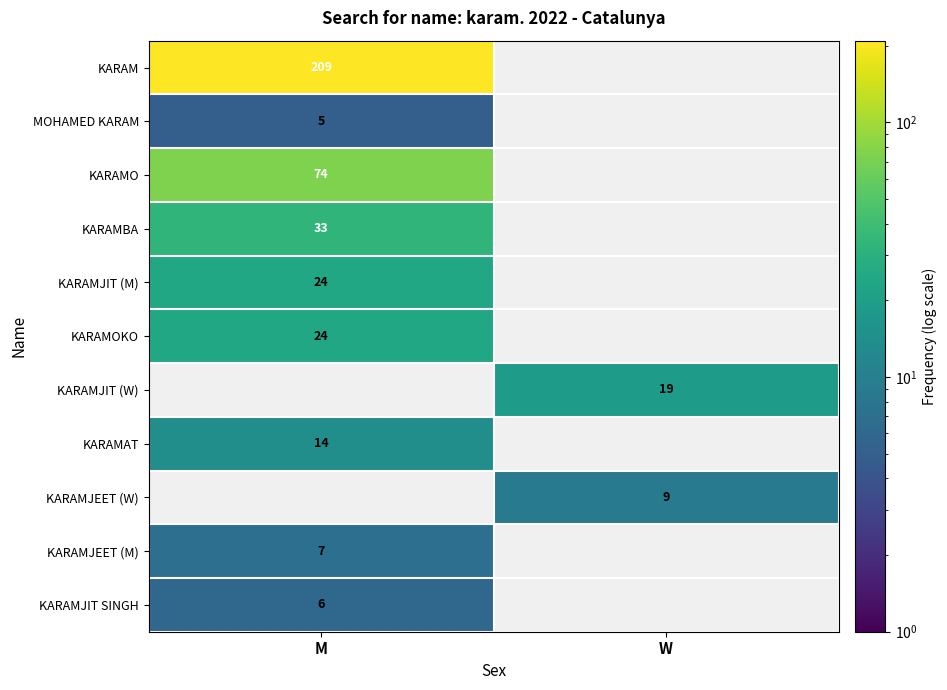

True or false: KARAMJIT SINGH has a value of 6 at M.

True